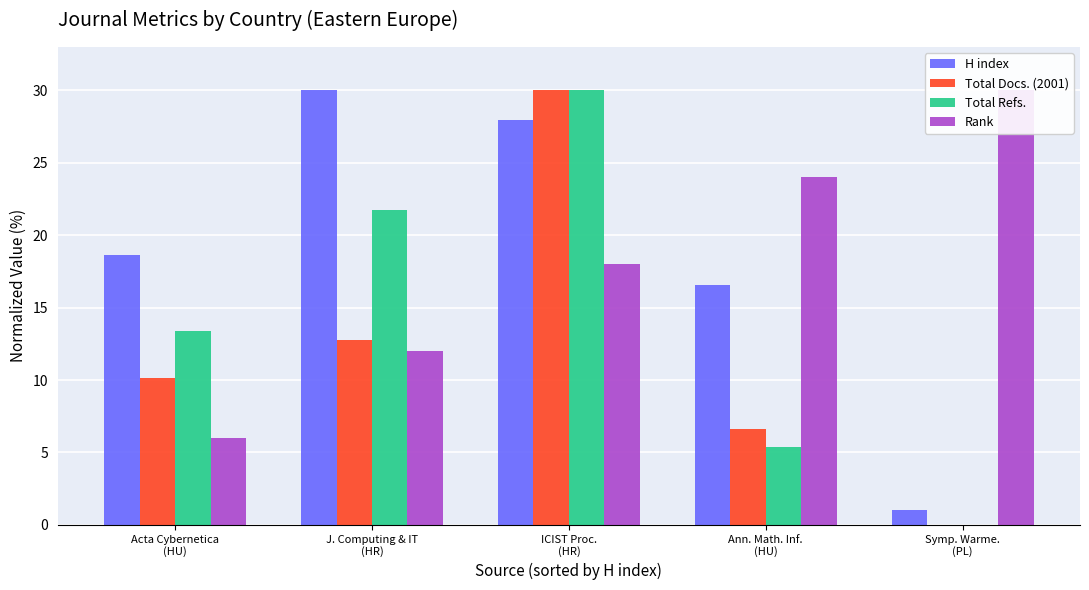

How many data points in H index are above 18?

3